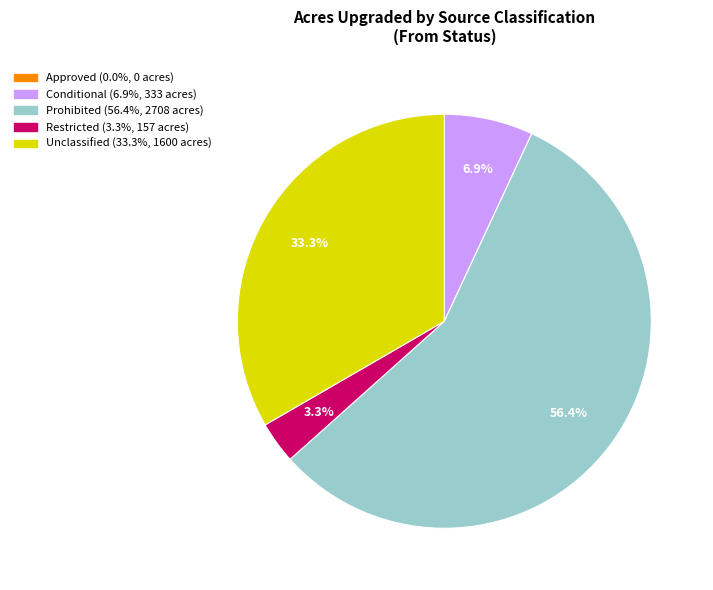

The Restricted slice represents 11% of the pie. True or false?

False